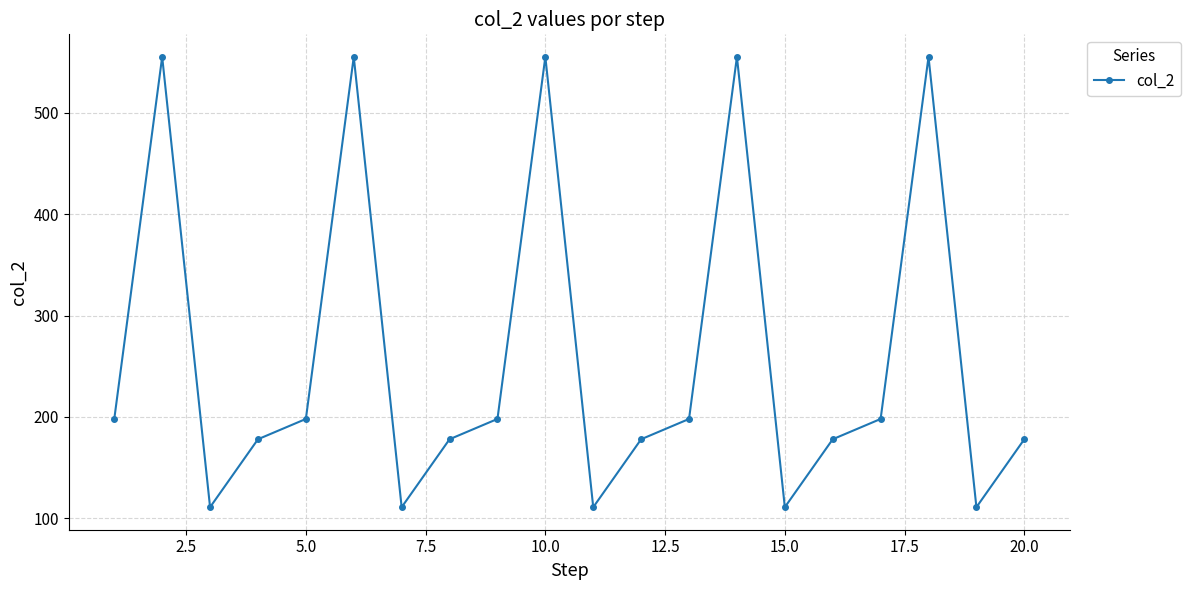

What is the greatest value displayed?

555